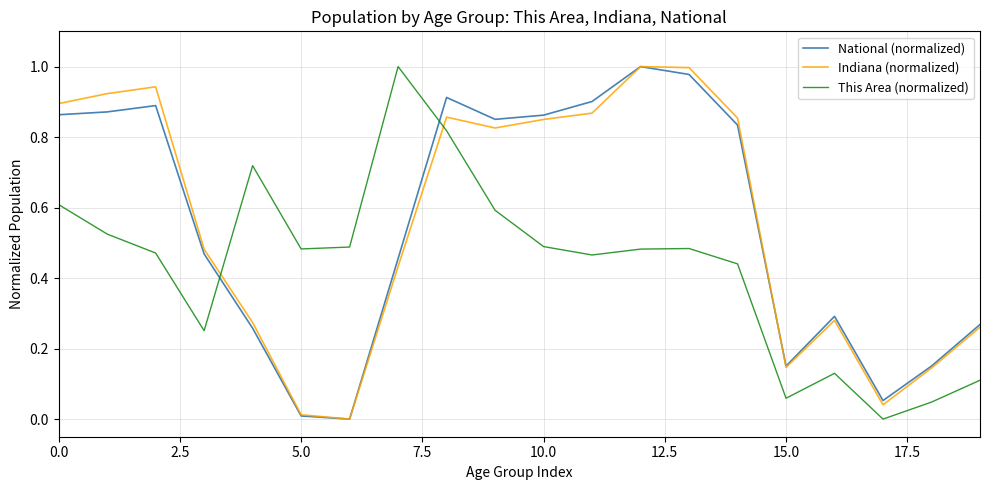

After their last crossing, which series has the higher values: This Area (normalized) or National (normalized)?

National (normalized)